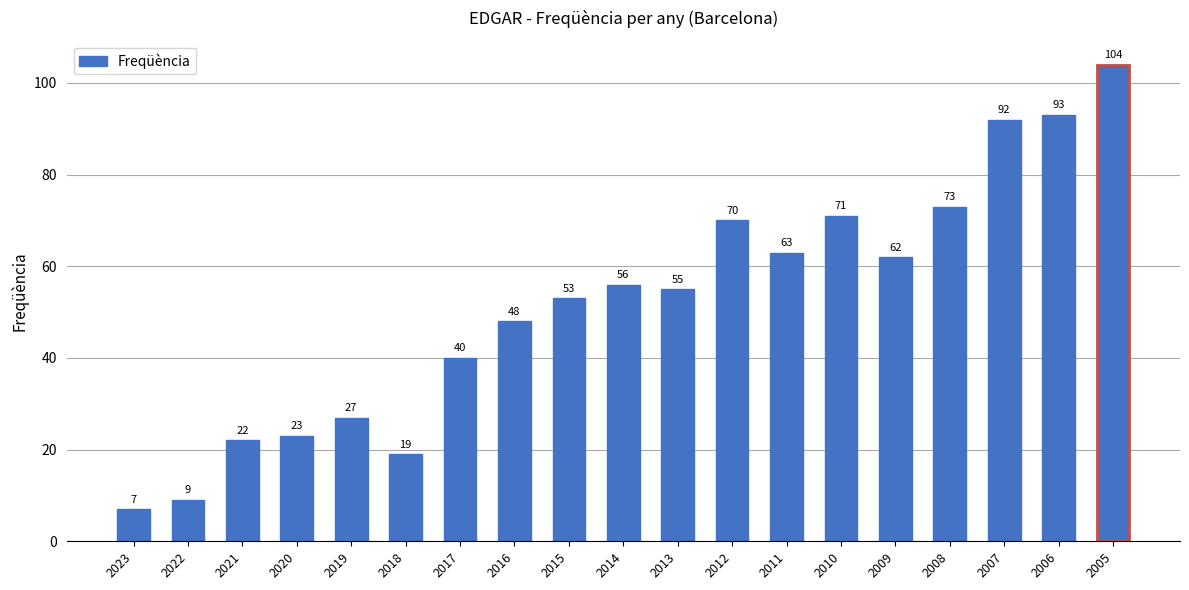

What is the greatest value displayed?

104